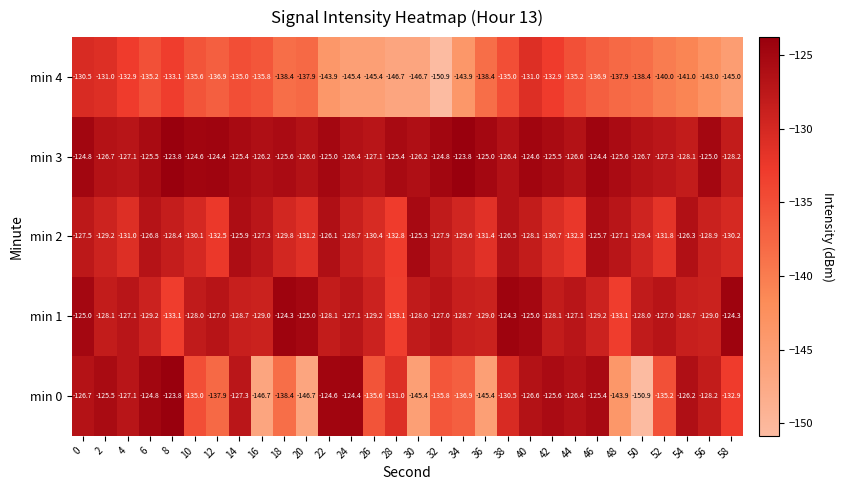

The min 3 series shows -166.2 at 52. True or false?

False